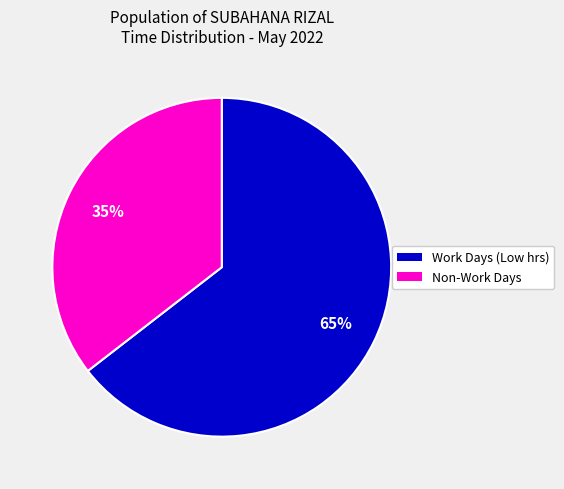

Is there a majority slice in this chart?

Yes